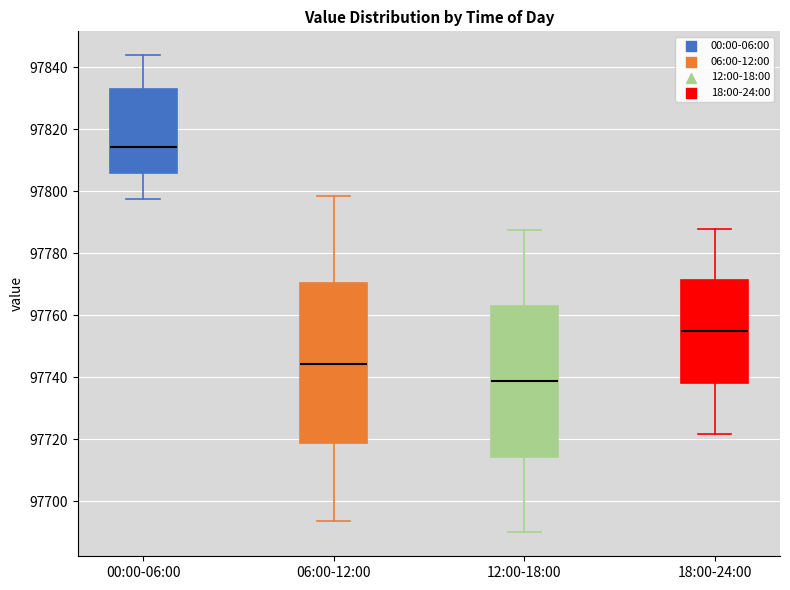

Reading left to right, transcribe this box plot: for each box, give where its median line is, the range the box spans, and where its two whiskers end, as read against the y-axis. The values are not printed on the chart, so give them approximately, as read against the axis.

00:00-06:00: median 97814, box 97806 to 97832, whiskers 97798 to 97844
06:00-12:00: median 97744, box 97718 to 97770, whiskers 97694 to 97798
12:00-18:00: median 97738, box 97714 to 97764, whiskers 97690 to 97788
18:00-24:00: median 97754, box 97738 to 97772, whiskers 97722 to 97788